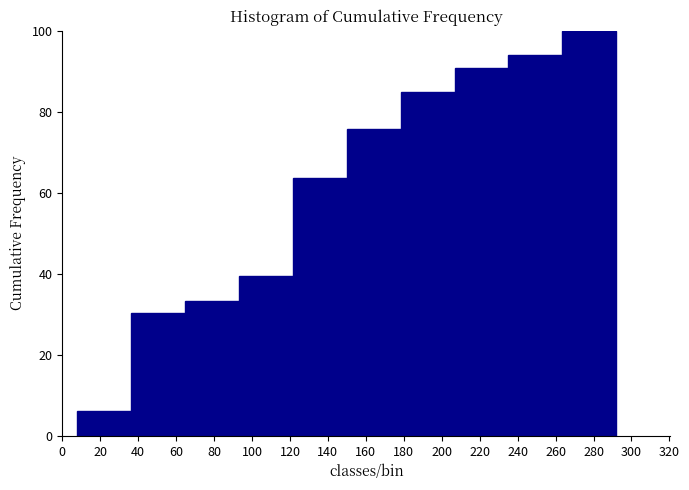

Over which range of the x-axis is the bar tallest?

264 to 292